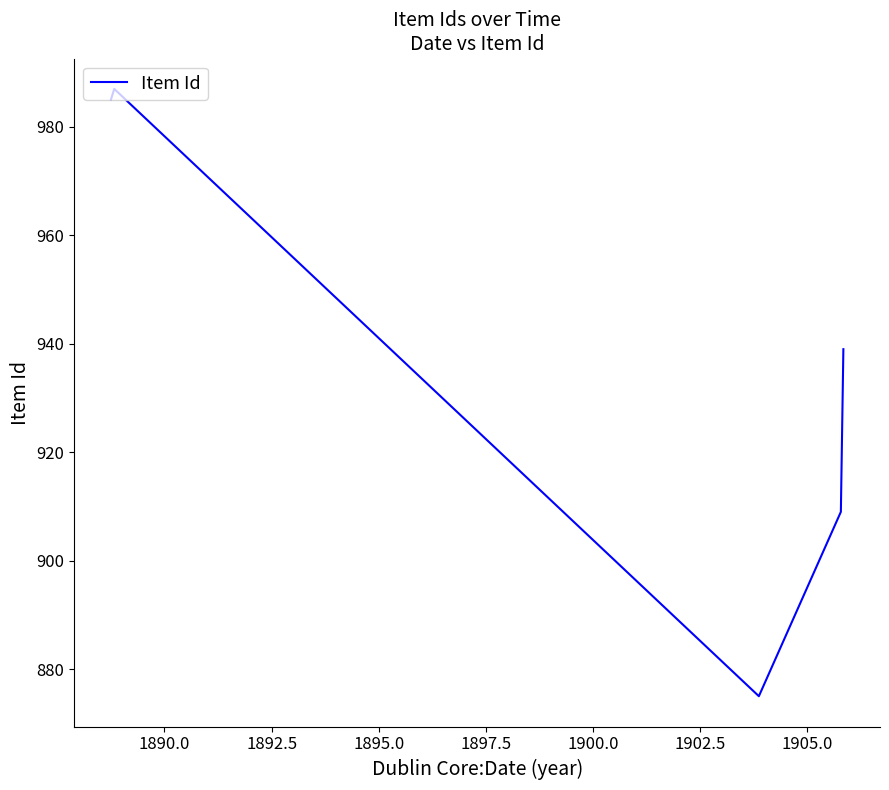

What is the minimum value shown in the chart?

875